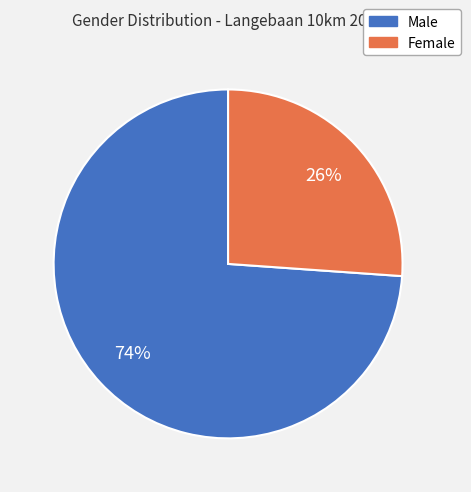

Is there any slice that represents more than half of the pie?

Yes